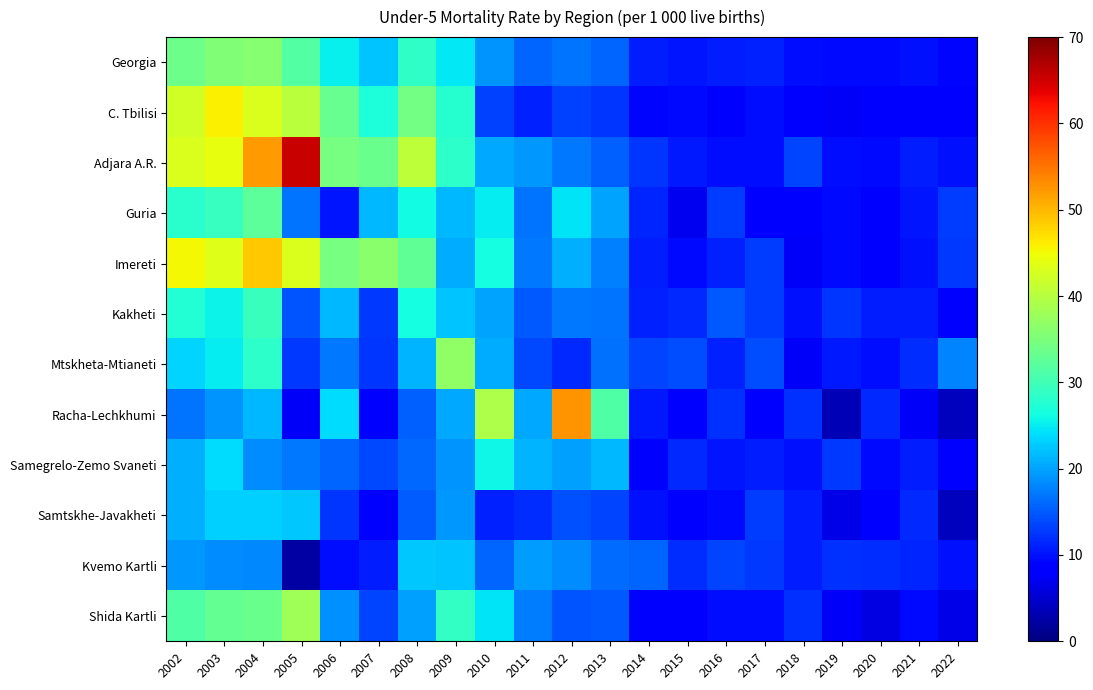

Reading left to right, extract all data points from this chart.

Georgia: 2002=33.8	2003=35.3	2004=36.0	2005=31.5	2006=25.2	2007=22.2	2008=28.7	2009=24.7	2010=18.9	2011=15.6	2012=16.7	2013=15.6	2014=10.9	2015=10.2	2016=10.7	2017=11.1	2018=9.8	2019=9.4	2020=9.3	2021=10.0	2022=9.2
C. Tbilisi: 2002=42.2	2003=45.9	2004=43.0	2005=40.2	2006=33.2	2007=26.8	2008=34.3	2009=27.8	2010=13.2	2011=11.2	2012=13.2	2013=12.4	2014=9.2	2015=9.4	2016=8.8	2017=9.7	2018=8.4	2019=7.4	2020=9.0	2021=8.7	2022=8.5
Adjara A.R.: 2002=43.0	2003=44.2	2004=52.2	2005=65.5	2006=34.7	2007=33.6	2008=40.6	2009=28.3	2010=20.3	2011=19.3	2012=17.0	2013=15.5	2014=12.4	2015=10.5	2016=9.7	2017=9.8	2018=13.4	2019=9.8	2020=9.3	2021=10.9	2022=9.9
Guria: 2002=27.9	2003=29.0	2004=32.4	2005=16.9	2006=10.3	2007=21.6	2008=26.2	2009=21.5	2010=24.9	2011=16.9	2012=24.4	2013=20.1	2014=11.4	2015=7.1	2016=13.0	2017=8.8	2018=7.9	2019=9.4	2020=8.4	2021=10.2	2022=13.1
Imereti: 2002=45.3	2003=43.4	2004=48.7	2005=43.2	2006=34.5	2007=36.1	2008=32.6	2009=20.7	2010=26.5	2011=17.0	2012=20.8	2013=17.5	2014=10.9	2015=9.5	2016=11.0	2017=13.1	2018=7.4	2019=9.4	2020=8.7	2021=9.9	2022=12.7
Kakheti: 2002=27.5	2003=25.6	2004=29.5	2005=14.7	2006=21.4	2007=12.8	2008=26.4	2009=22.3	2010=20.2	2011=15.0	2012=17.1	2013=16.7	2014=11.0	2015=11.7	2016=14.8	2017=13.1	2018=10.1	2019=12.4	2020=10.7	2021=10.8	2022=8.3
Mtskheta-Mtianeti: 2002=23.4	2003=24.9	2004=28.4	2005=12.7	2006=17.0	2007=12.5	2008=21.3	2009=36.9	2010=20.7	2011=13.8	2012=11.7	2013=16.6	2014=13.5	2015=14.1	2016=11.0	2017=14.1	2018=7.5	2019=10.6	2020=9.7	2021=11.8	2022=17.8
Racha-Lechkhumi: 2002=16.8	2003=19.0	2004=21.4	2005=7.5	2006=23.8	2007=8.1	2008=15.5	2009=20.3	2010=39.2	2011=20.3	2012=52.6	2013=31.3	2014=10.6	2015=8.2	2016=12.2	2017=8.8	2018=12.2	2019=3.5	2020=11.6	2021=7.6	2022=4.1
Samegrelo-Zemo Svaneti: 2002=20.8	2003=23.8	2004=18.4	2005=17.2	2006=15.7	2007=13.7	2008=16.0	2009=18.9	2010=25.8	2011=21.2	2012=19.9	2013=21.5	2014=9.0	2015=11.6	2016=10.2	2017=10.8	2018=10.1	2019=12.7	2020=9.4	2021=10.9	2022=7.8
Samtskhe-Javakheti: 2002=20.8	2003=23.0	2004=23.1	2005=22.5	2006=12.4	2007=7.9	2008=15.3	2009=19.2	2010=11.0	2011=12.0	2012=14.3	2013=13.5	2014=9.9	2015=8.8	2016=9.4	2017=12.9	2018=10.9	2019=6.3	2020=7.8	2021=11.6	2022=4.1
Kvemo Kartli: 2002=19.4	2003=18.4	2004=18.1	2005=2.3	2006=9.7	2007=10.7	2008=22.6	2009=22.2	2010=15.7	2011=19.5	2012=18.4	2013=16.3	2014=15.6	2015=12.0	2016=13.5	2017=12.6	2018=10.8	2019=12.3	2020=11.8	2021=11.3	2022=10.1
Shida Kartli: 2002=31.2	2003=32.9	2004=33.4	2005=38.1	2006=18.6	2007=13.6	2008=19.9	2009=28.8	2010=24.6	2011=17.4	2012=14.7	2013=15.0	2014=8.9	2015=8.9	2016=9.8	2017=9.8	2018=12.3	2019=7.6	2020=6.1	2021=9.5	2022=6.3